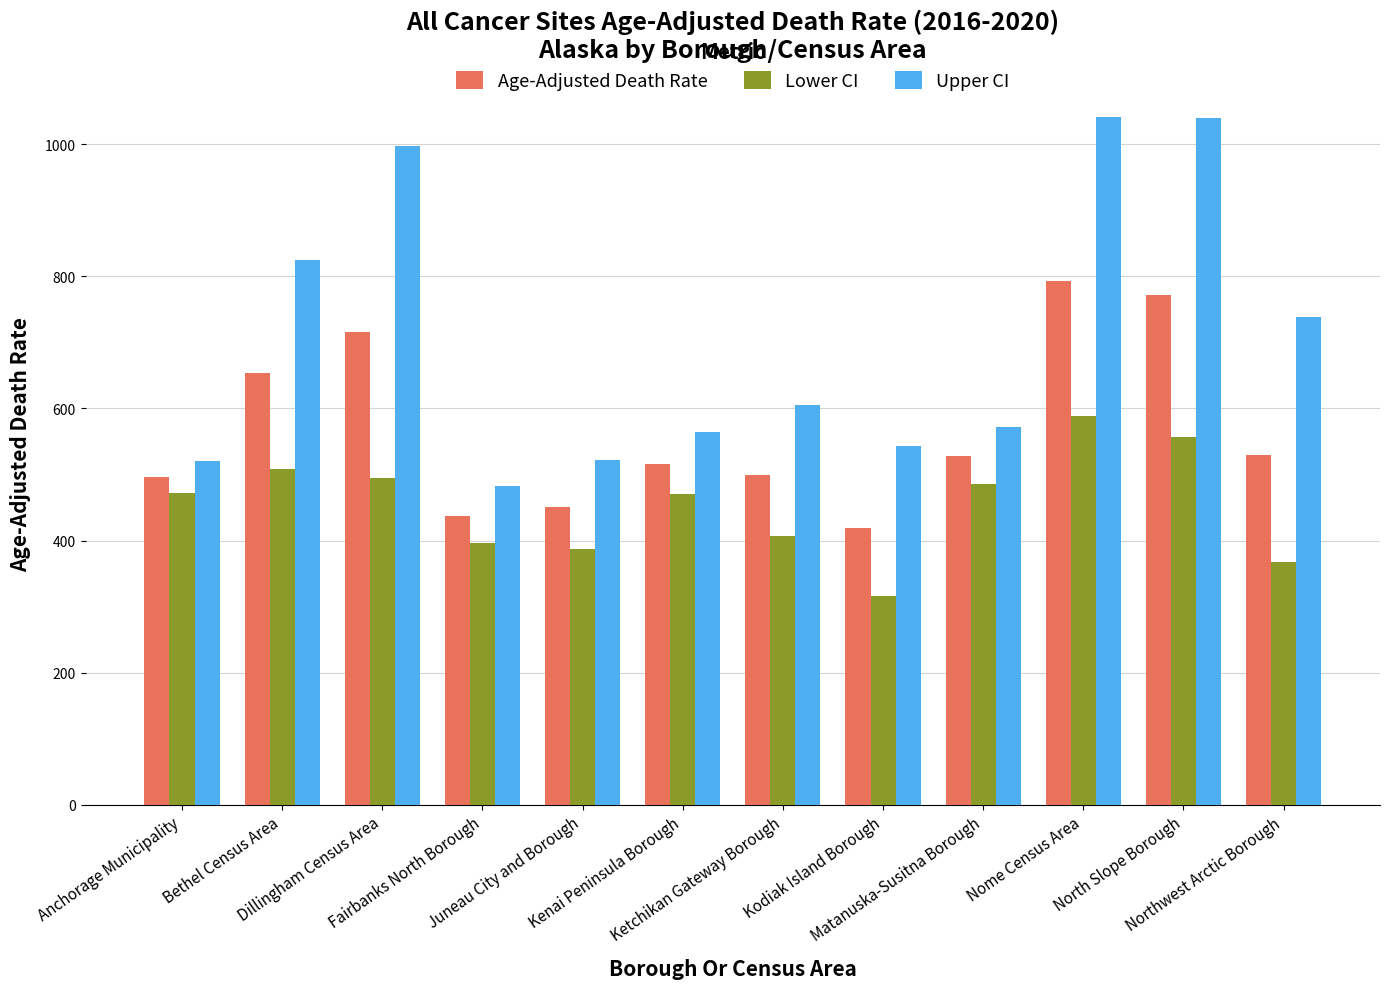

What is the sum of all Age-Adjusted Death Rate values?

6809.4